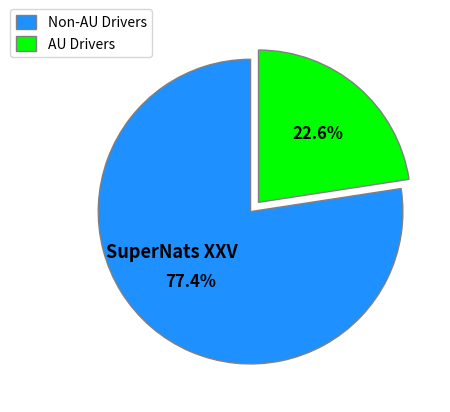

What is the largest slice in the pie chart?

Non-AU Drivers